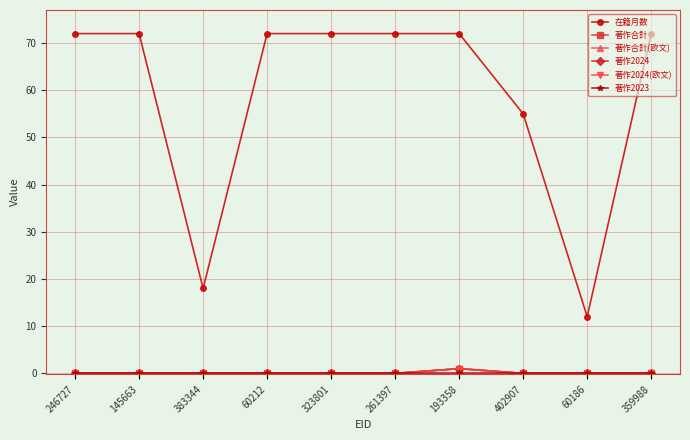

What is the sum of all 著作2024 values?

1